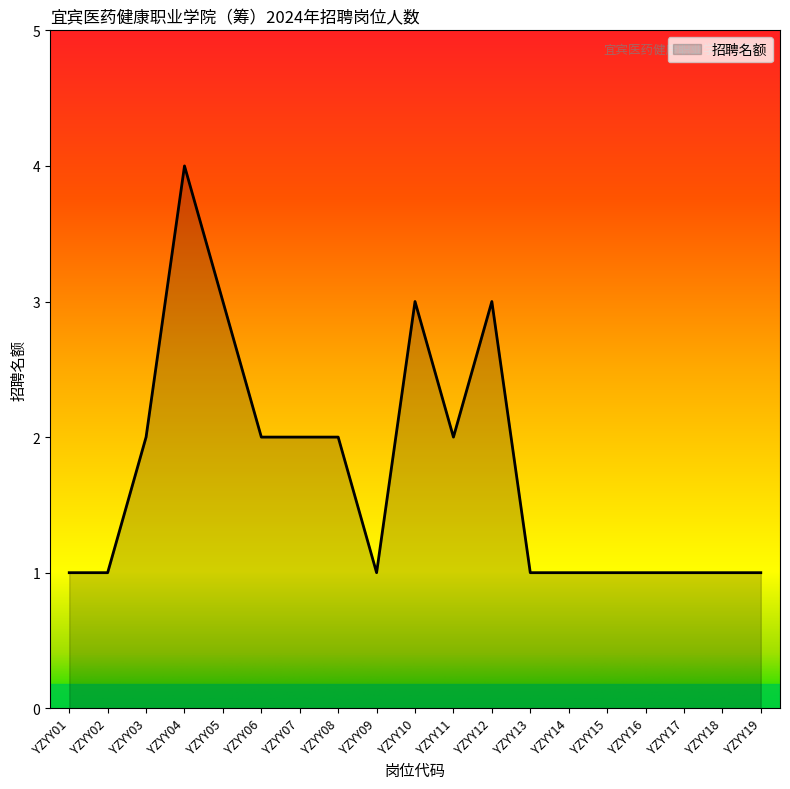

Which label corresponds to the largest value in the chart?

YZYY04